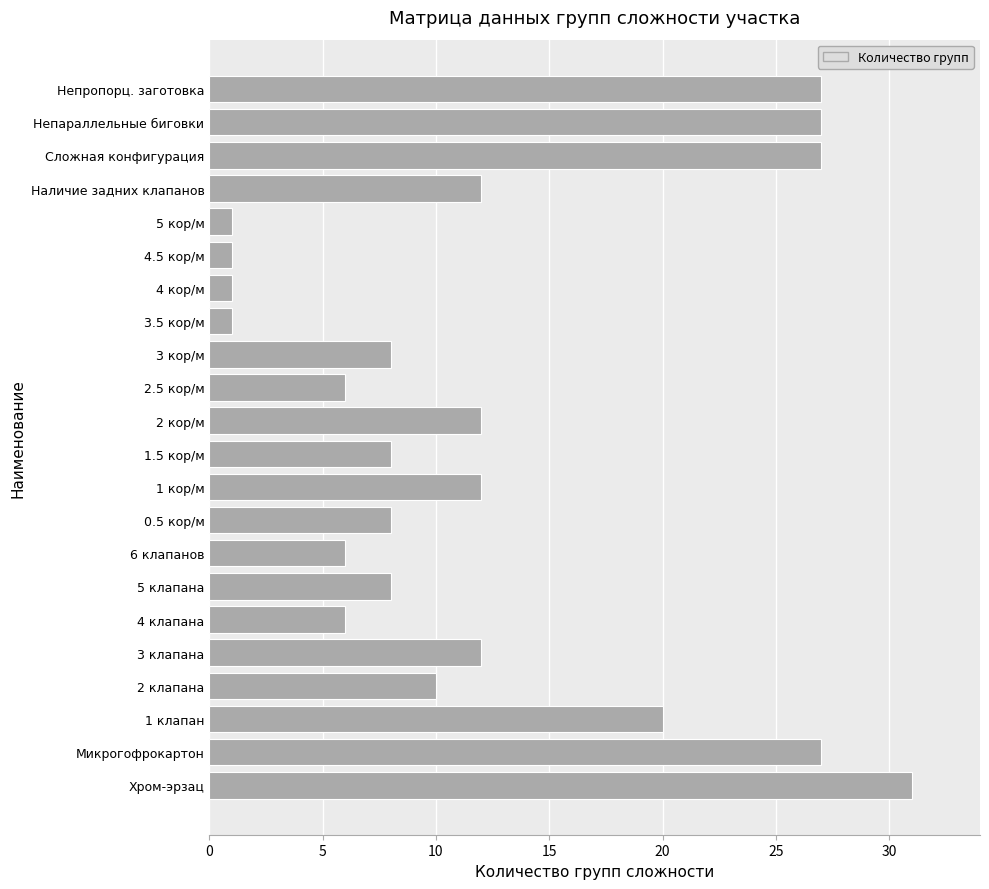

Which category has the highest value across all series?

Хром-эрзац